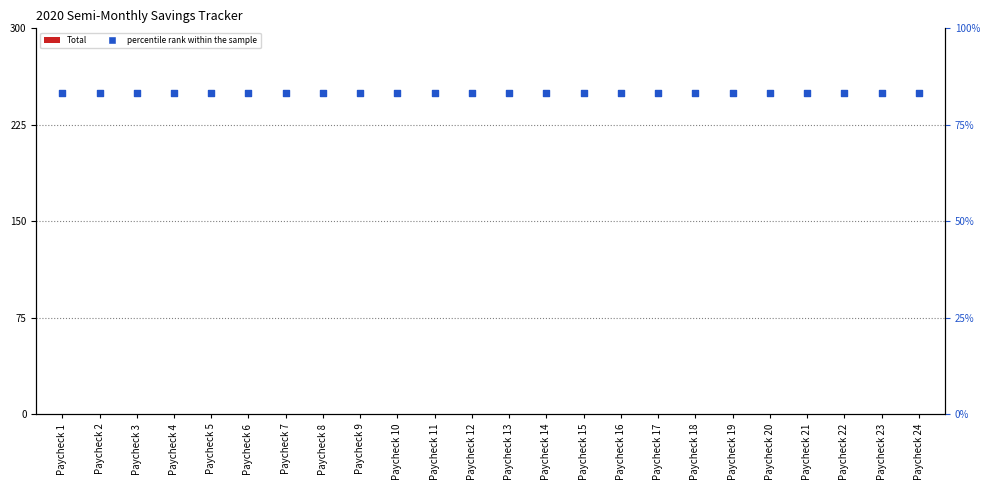

Which series has the widest spread of Y values?

Total